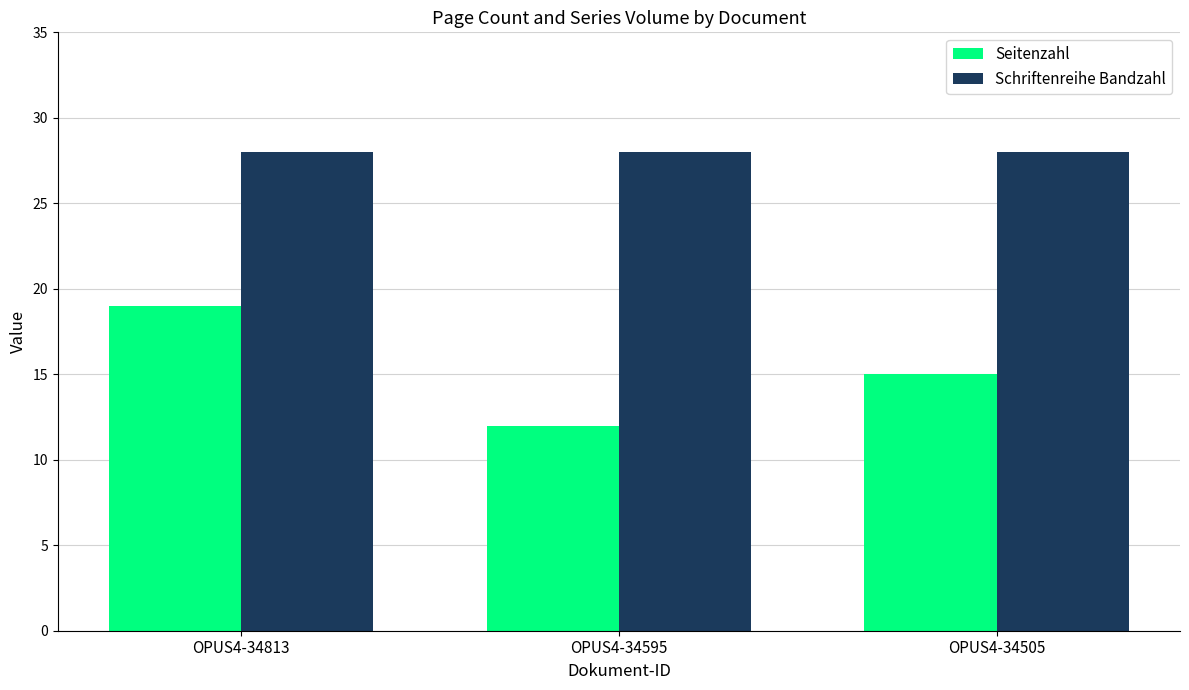

How many series are shown in this chart?

2